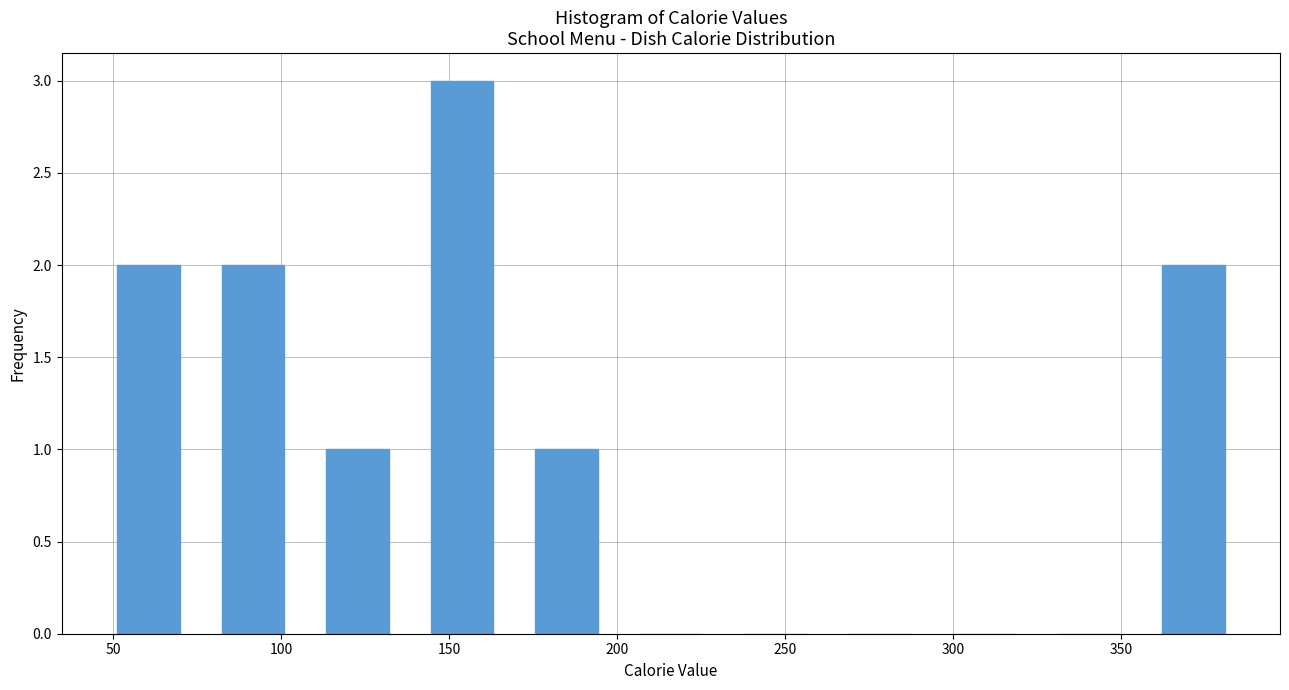

Which range on the x-axis has the tallest bar?

140 to 170